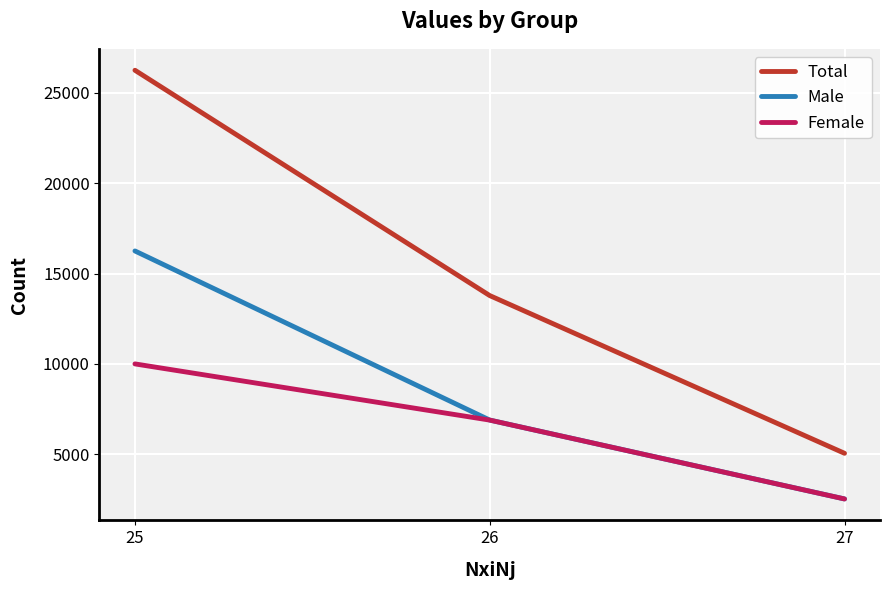

List the labels in order of Male value, smallest first.

27, 26, 25